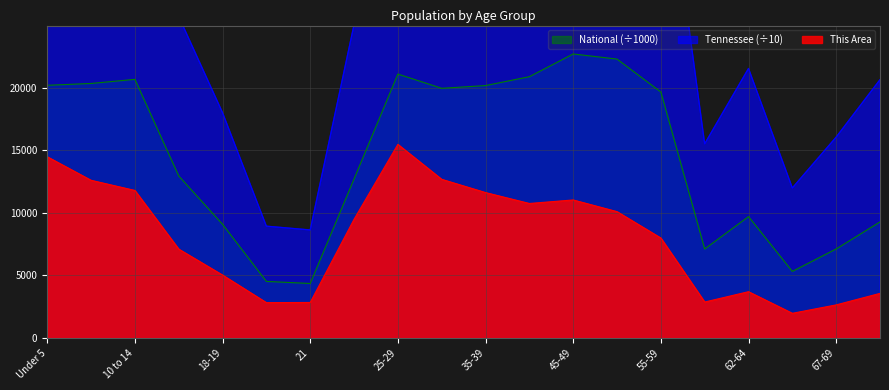

What is the highest value of the This Area series?

15479.0